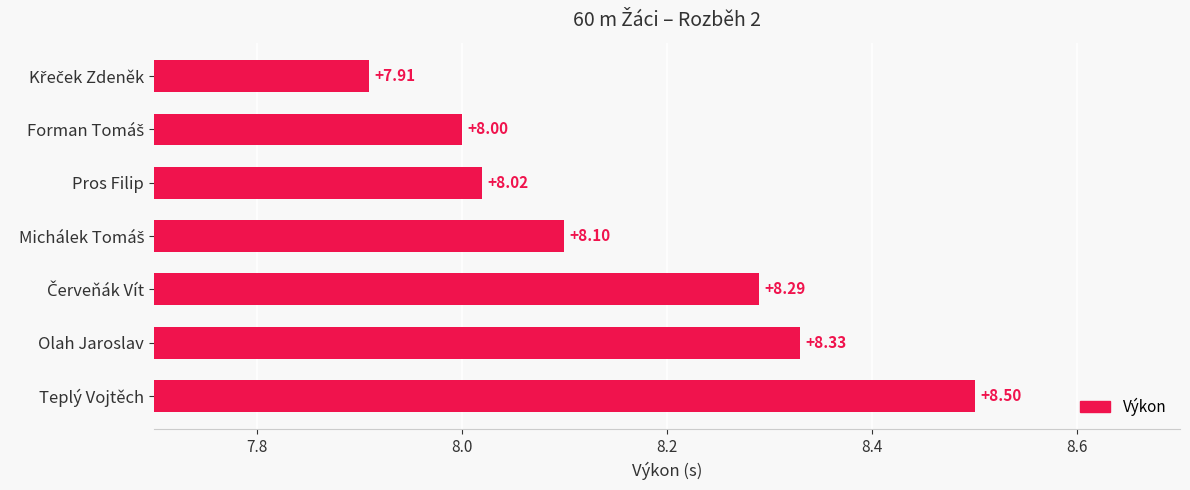

What is the average value?

8.2